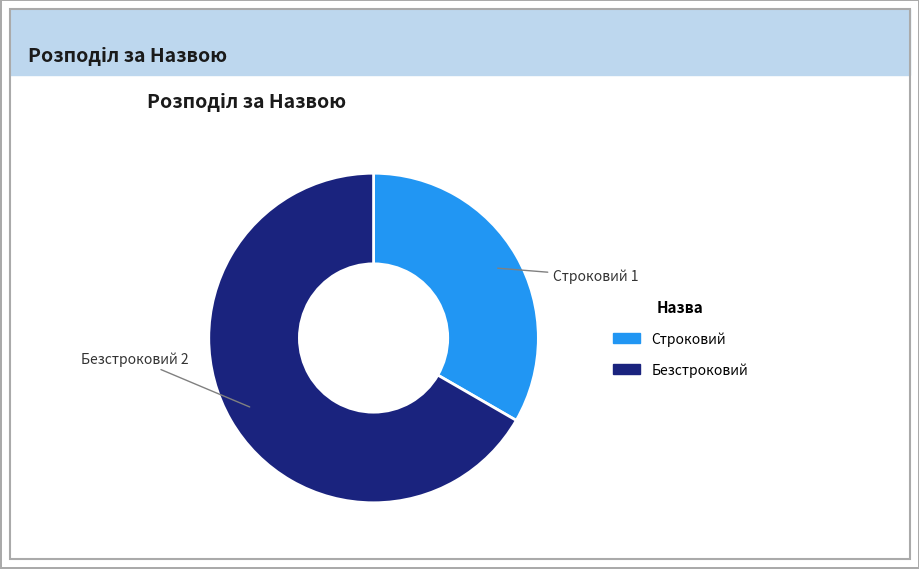

Is Безстроковий the majority of the pie?

Yes